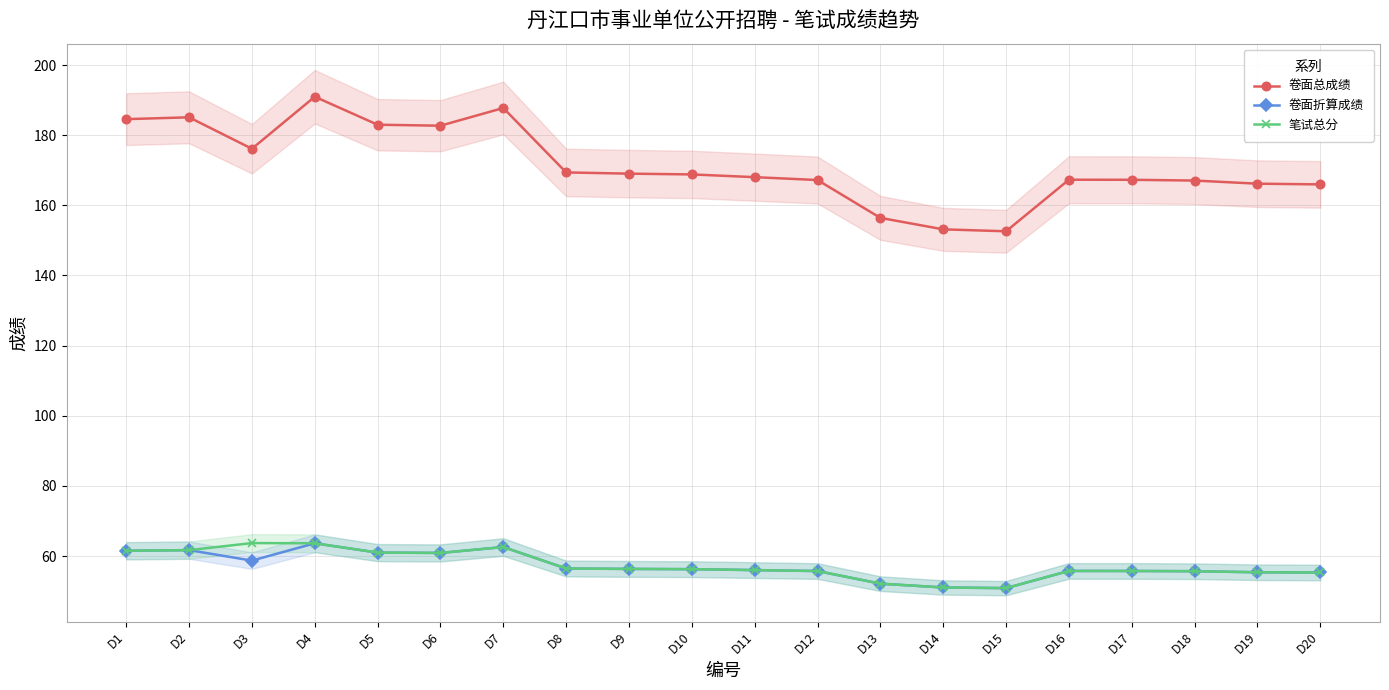

True or false: 笔试总分 and 卷面折算成绩 intersect in this chart.

False